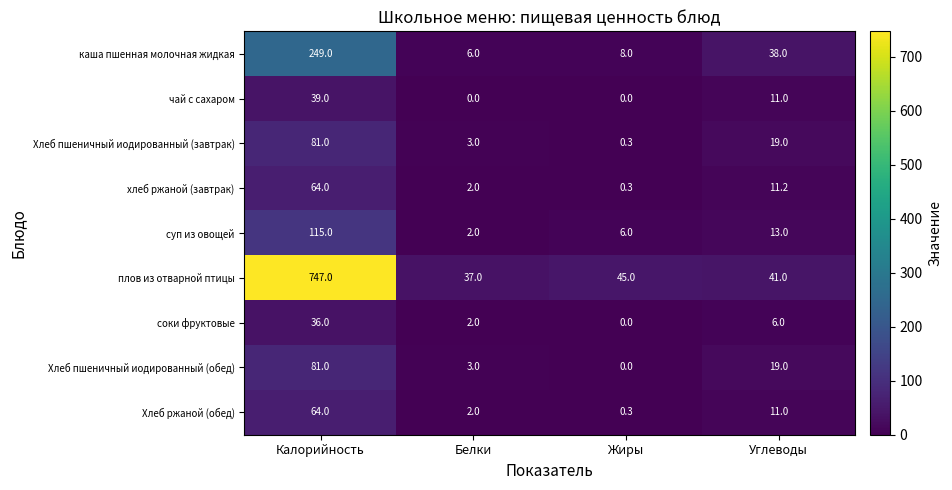

At which category is the sum across all series the highest?

Калорийность